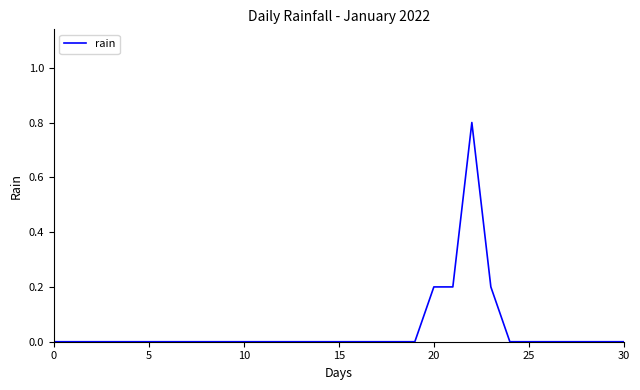

True or false: the data has more than 0 interior local peaks.

True